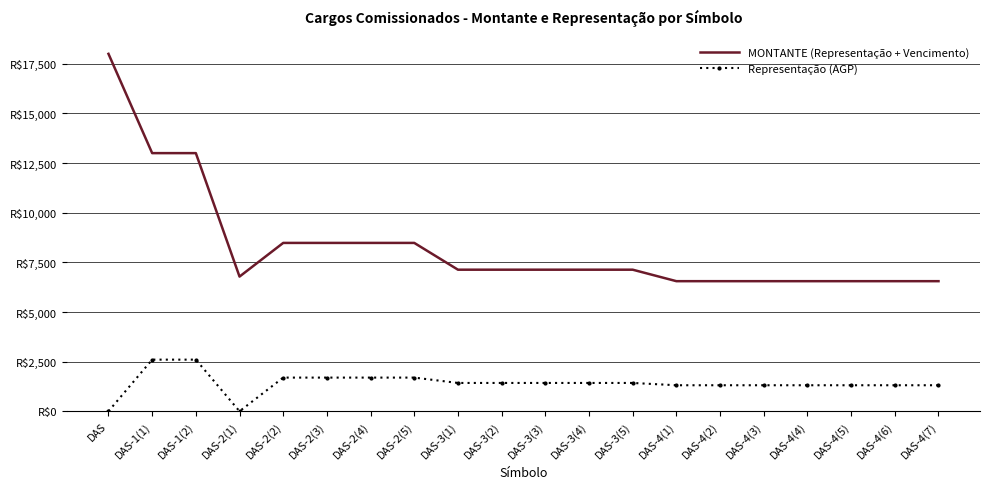

Which series has the largest range (max minus min)?

MONTANTE (Representação + Vencimento)